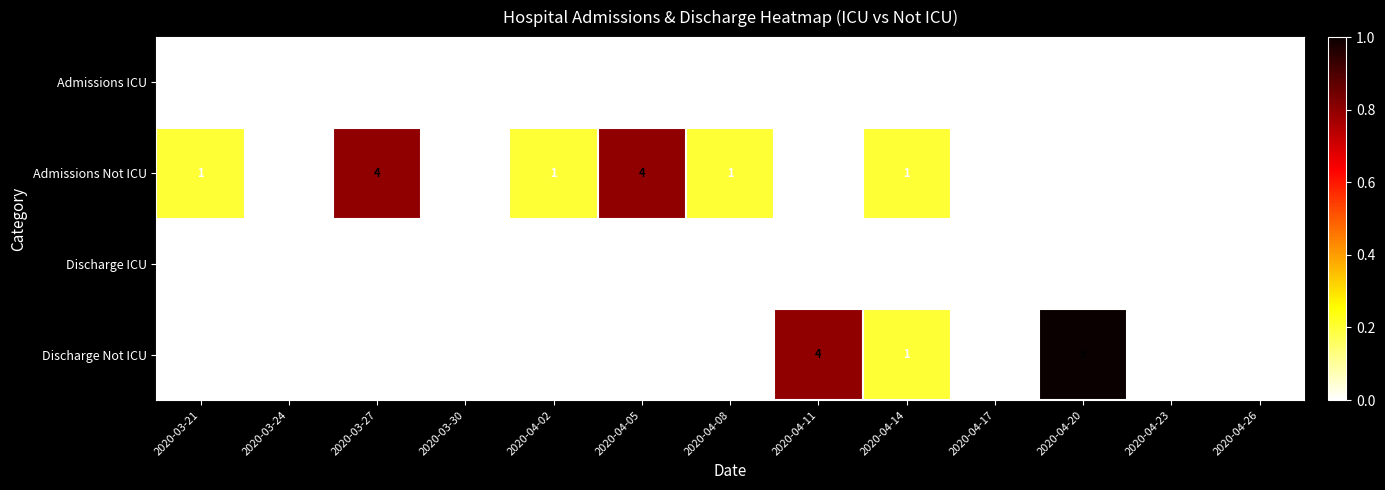

The value of Discharge ICU at 2020-03-27 is 0. True or false?

True